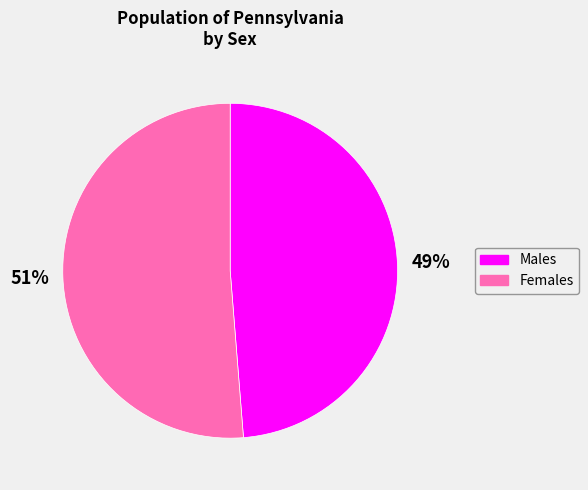

Is there a majority slice in this chart?

Yes